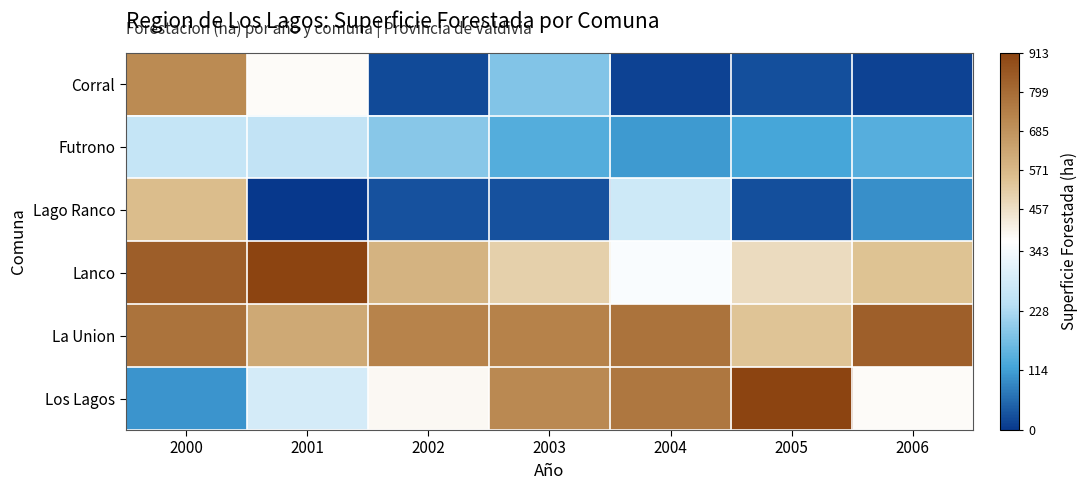

Which series changed the most between 2002 and 2003?

Los Lagos